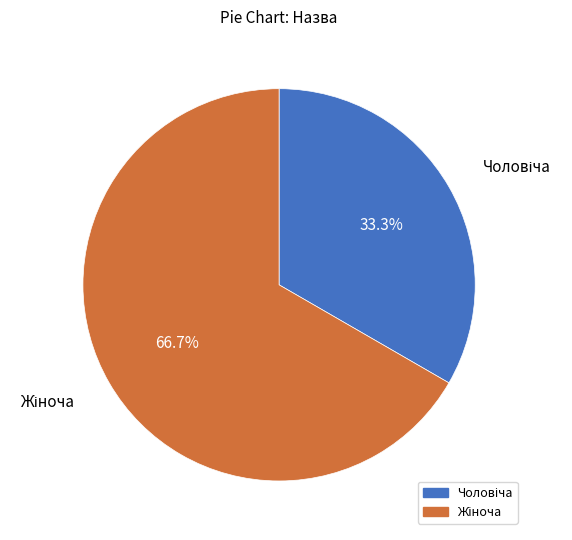

Is there any slice that represents more than half of the pie?

Yes